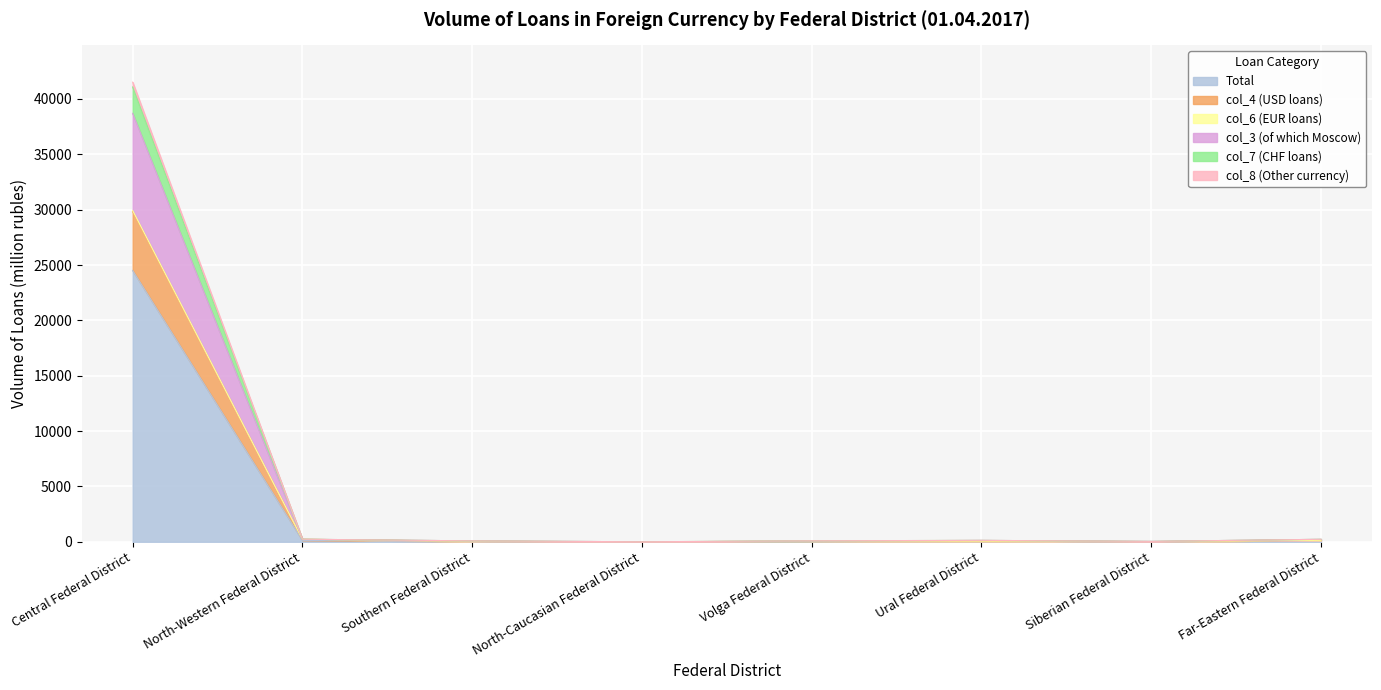

True or false: Total has a value of 8367 at Central Federal District.

False